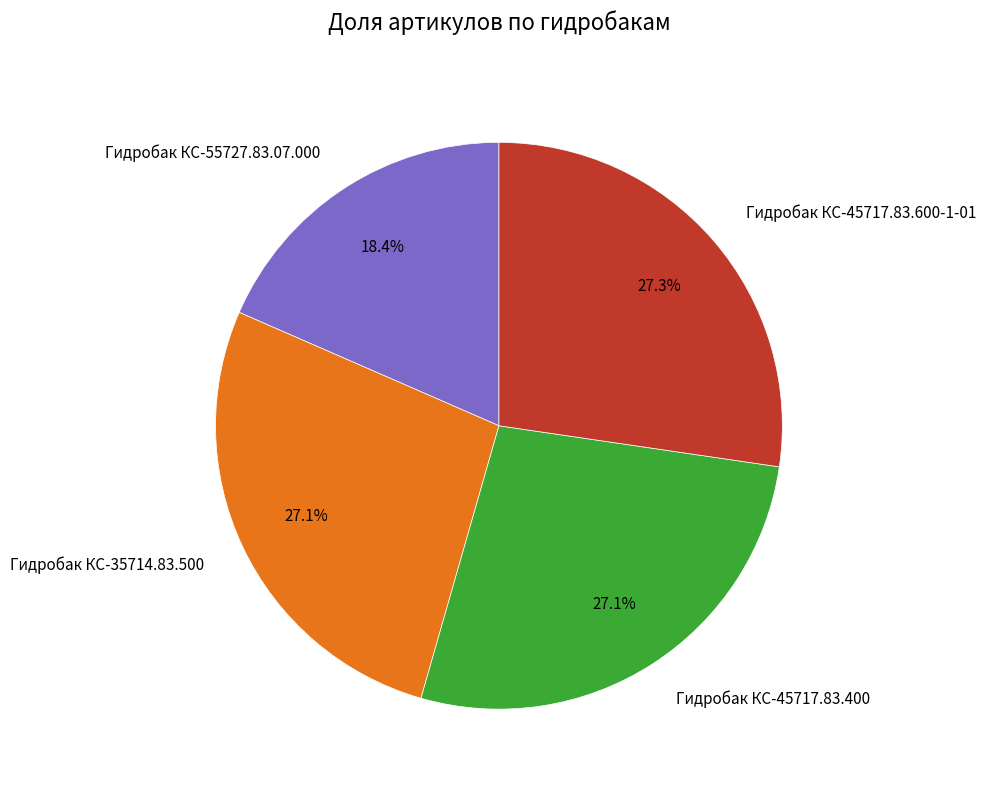

To the nearest percent, what is the difference between the largest and smallest slice percentages?

9%